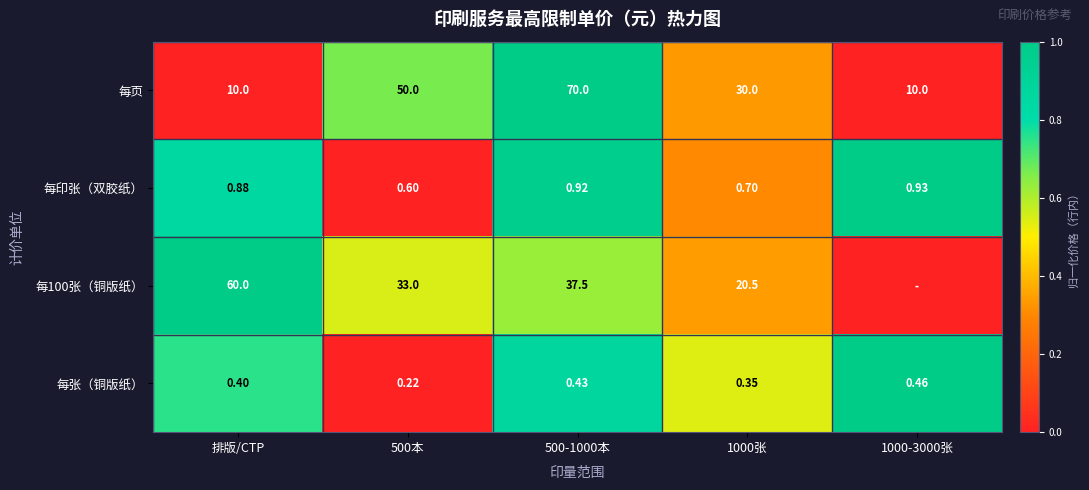

Between 排版/CTP and 500本, which series saw the biggest shift?

每页